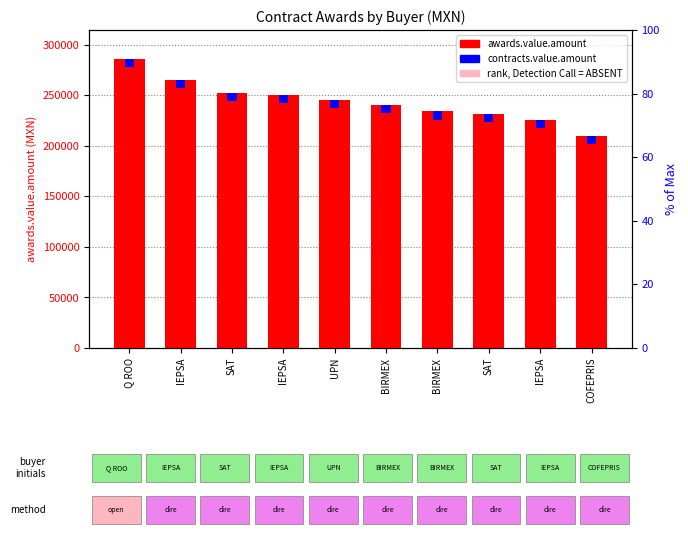

What is the sum of all awards.value.amount values?

2440760.7